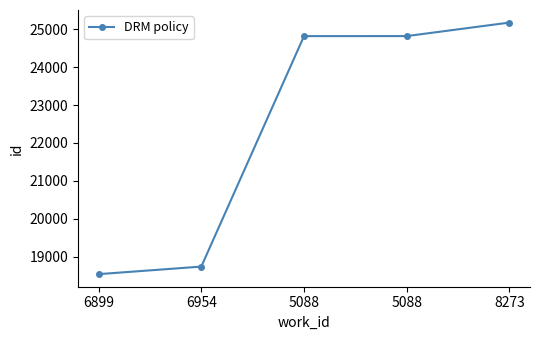

Count the number of data series in this chart.

1